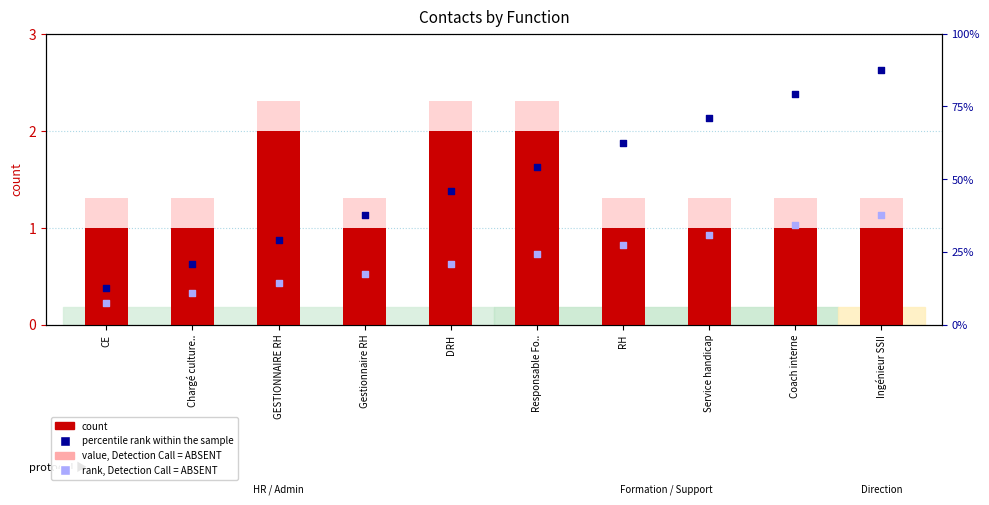

Which series has the widest spread of Y values?

percentile rank within the sample